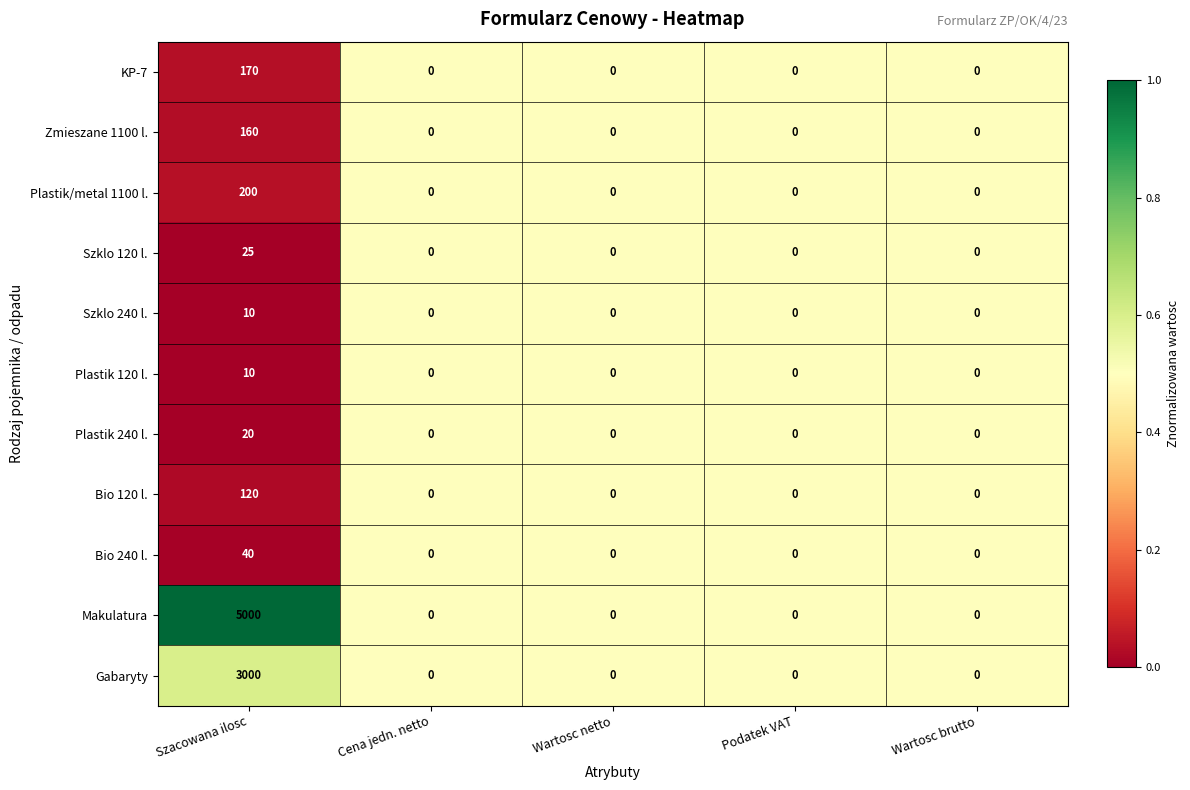

What is the difference between the maximum and second lowest values in the Szklo 240 l. series?

10